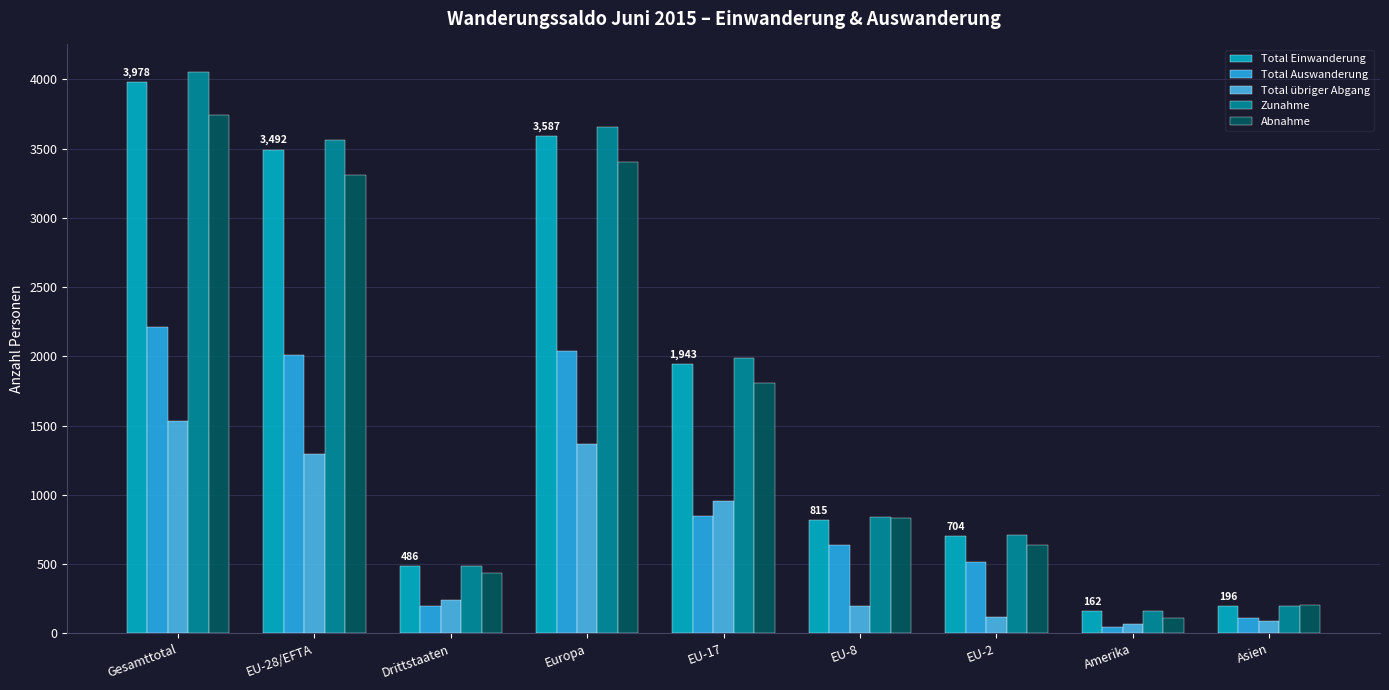

At how many categories does at least one series exceed 933?

4